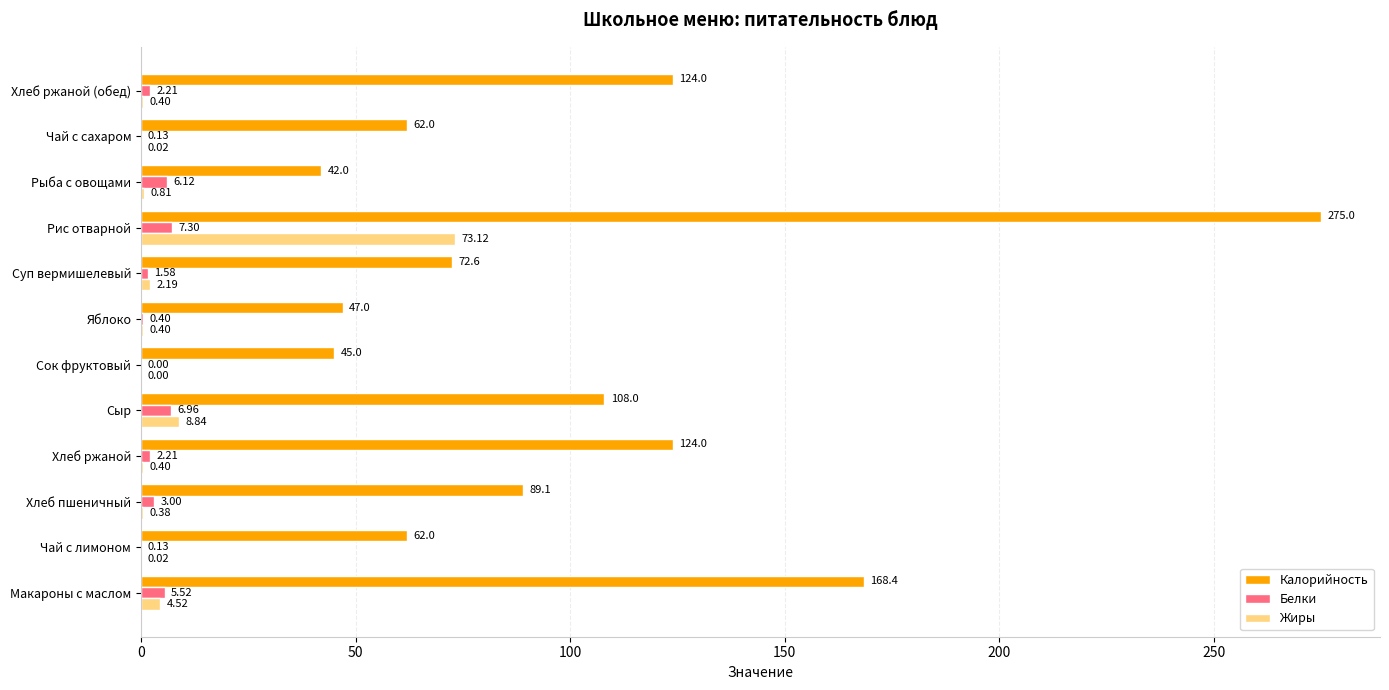

Which category has the highest value across all series?

Рис отварной